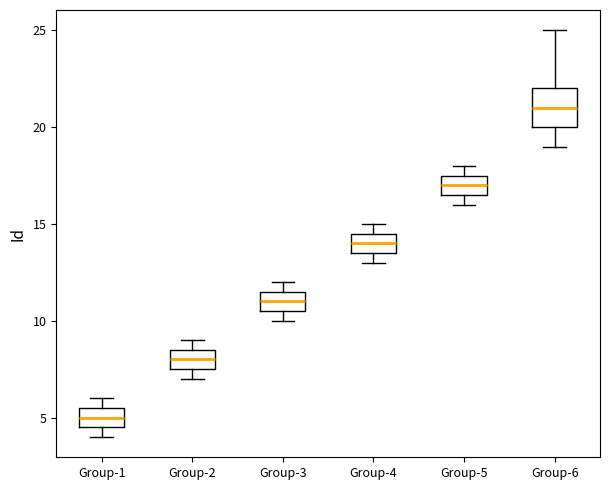

Where is the lower edge of the box for Group-4 on the y-axis? The values are not printed on the chart, so give them approximately, as read against the axis.

13.5